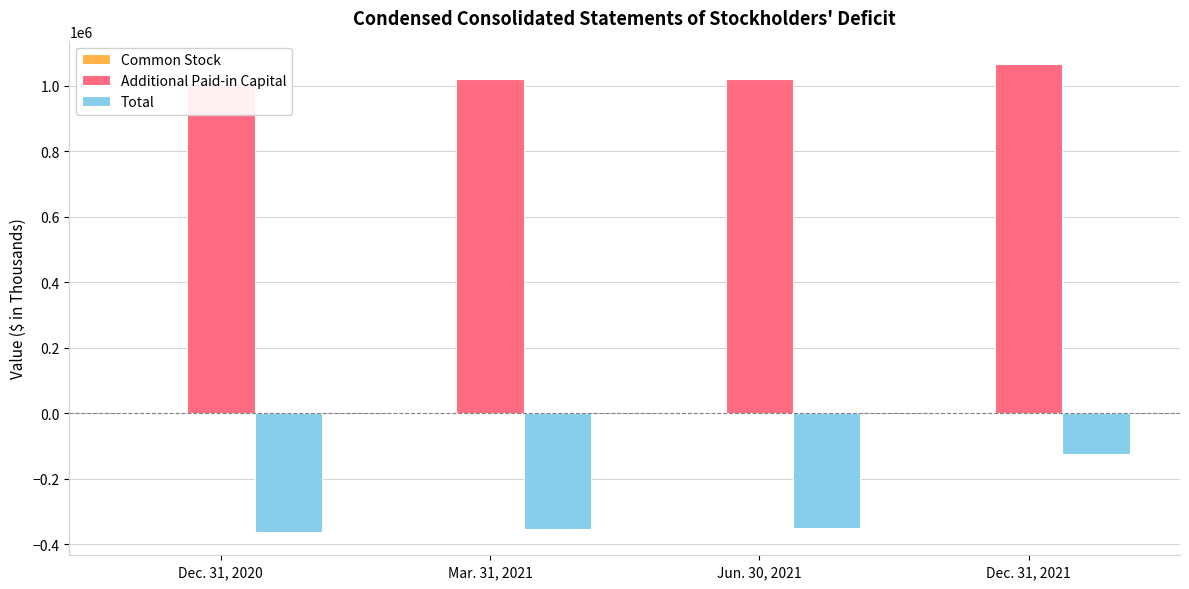

Are the bars grouped side by side (vs. stacked)?

Yes